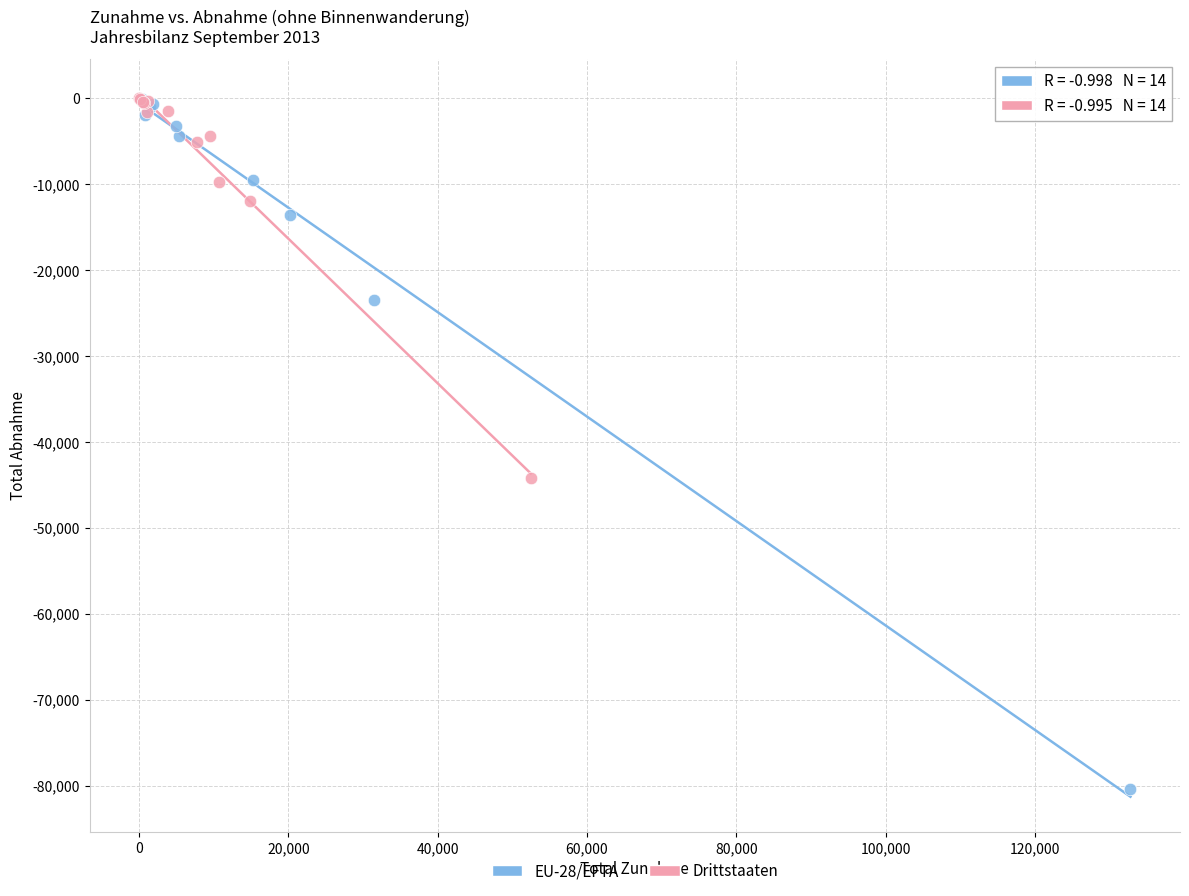

Which series contains the lowest Y value?

EU-28/EFTA